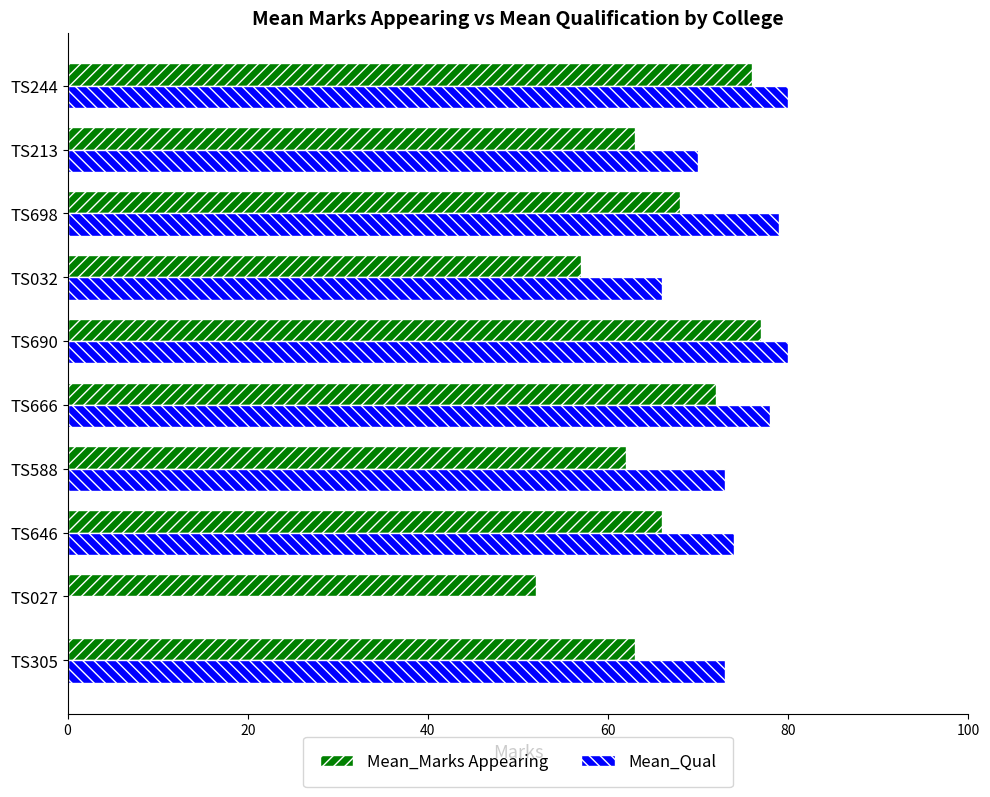

What is the total value across all series at TS646?

140